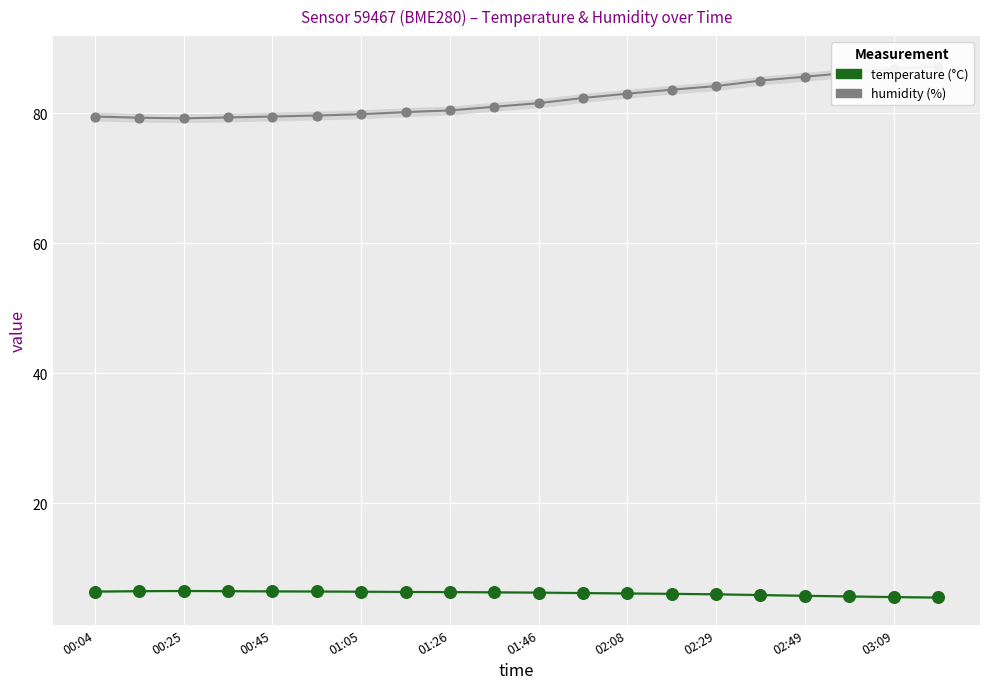

Which series has the largest total across all categories?

humidity